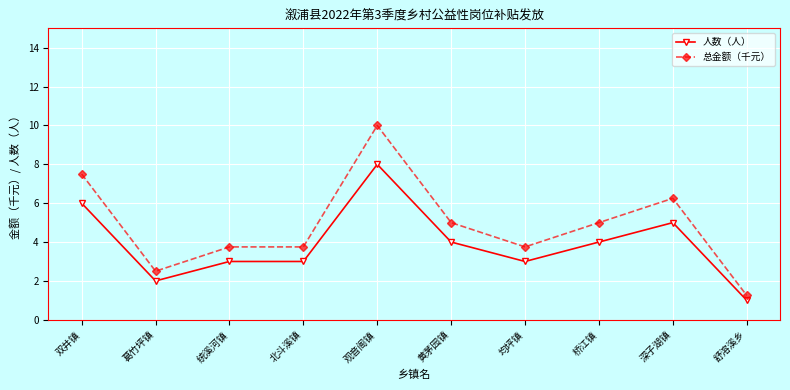

What value does the 人数（人） series have at 葛竹坪镇?

2.0